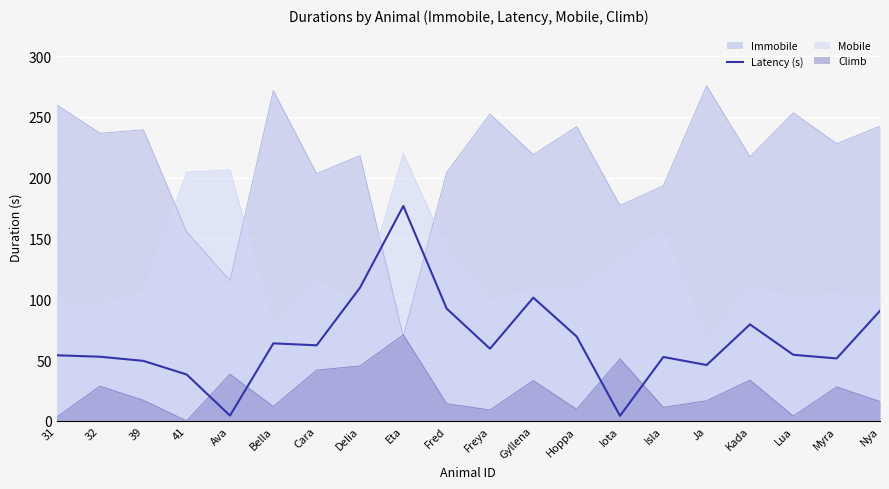

True or false: the data has more than 0 interior local peaks.

True